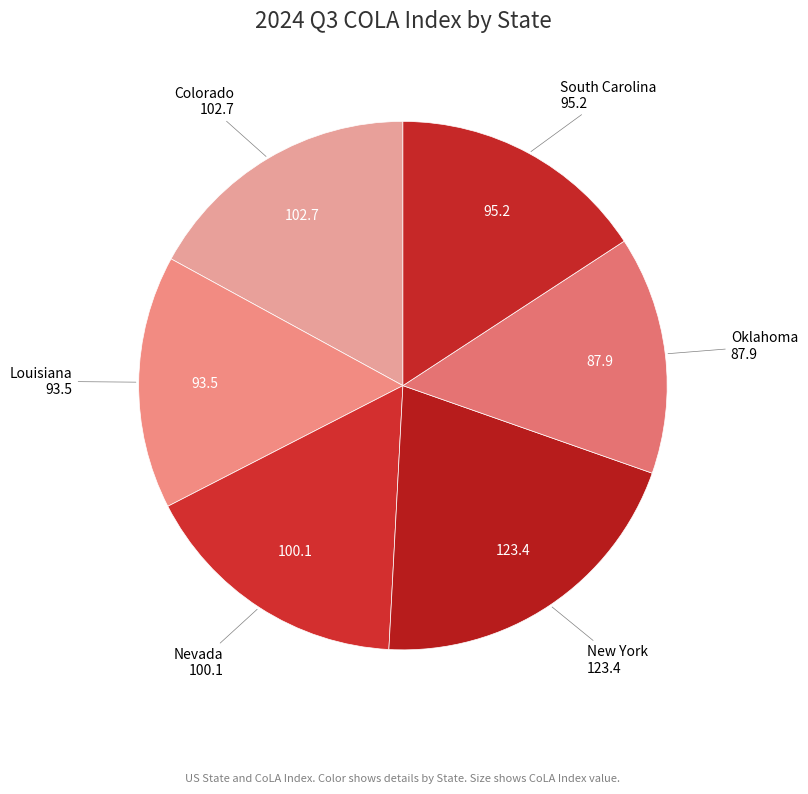

Is there any slice that represents more than half of the pie?

No